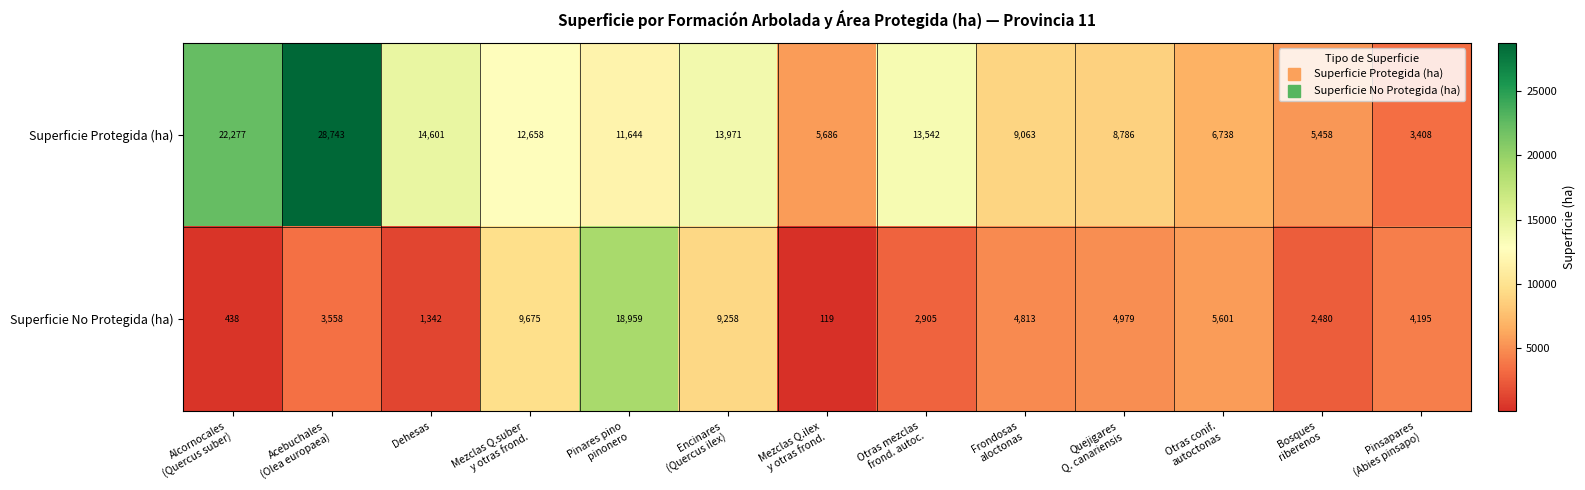

List the series in order of their overall mean, lowest first.

Superficie No Protegida (ha), Superficie Protegida (ha)